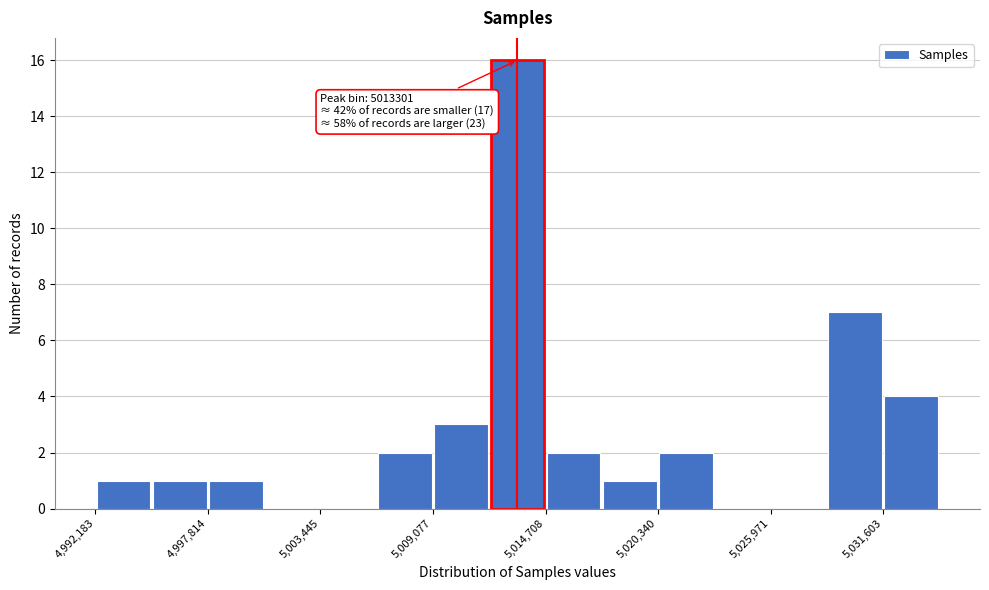

Around what value on the x-axis is the tallest bar? Give the approximate position of its centre, as read against the axis.

5013000